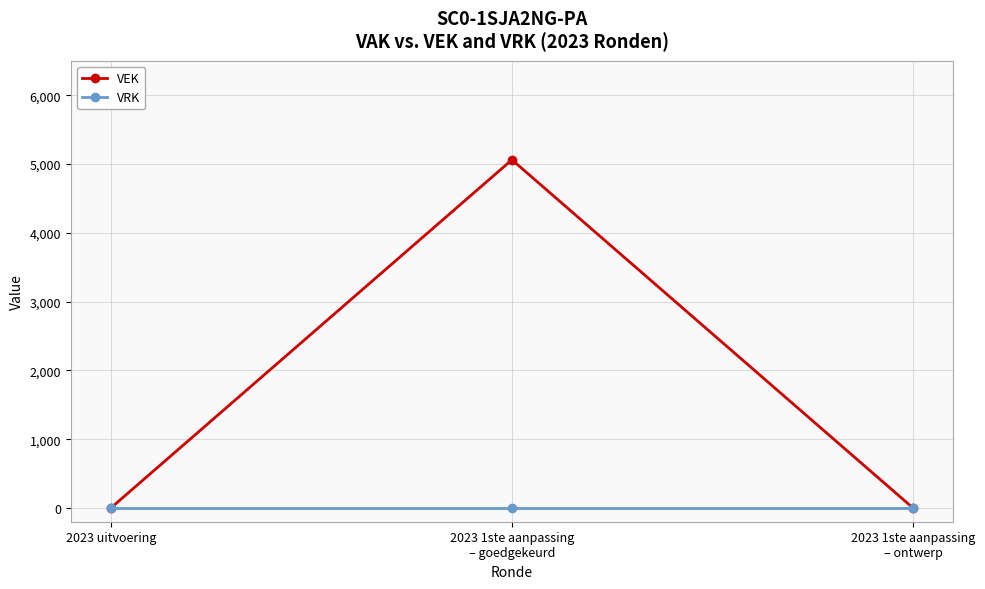

At how many categories does at least one series exceed 858?

1